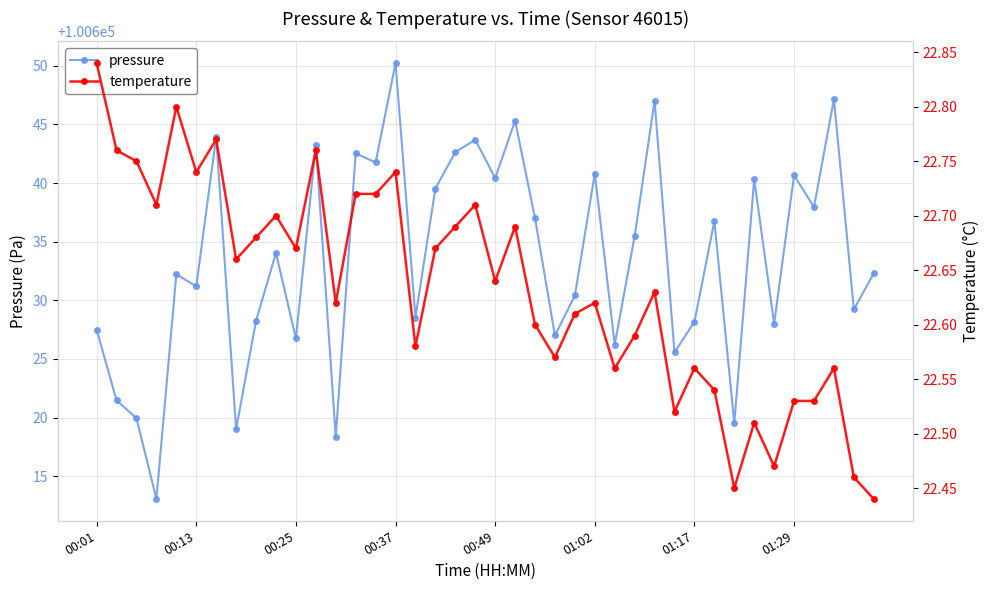

Count the number of data series in this chart.

2